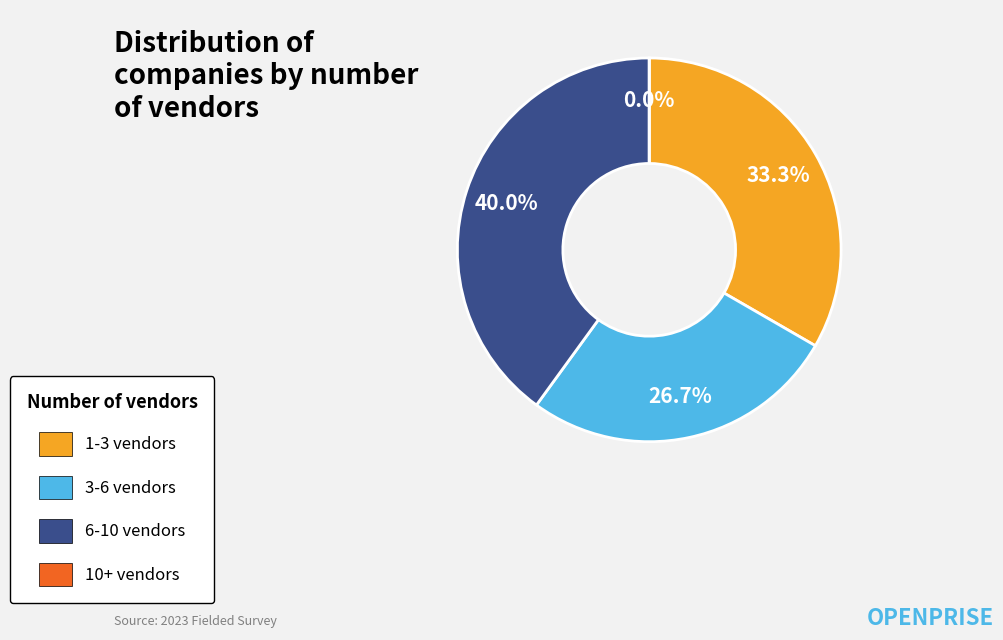

Count the number of slices in the pie.

9